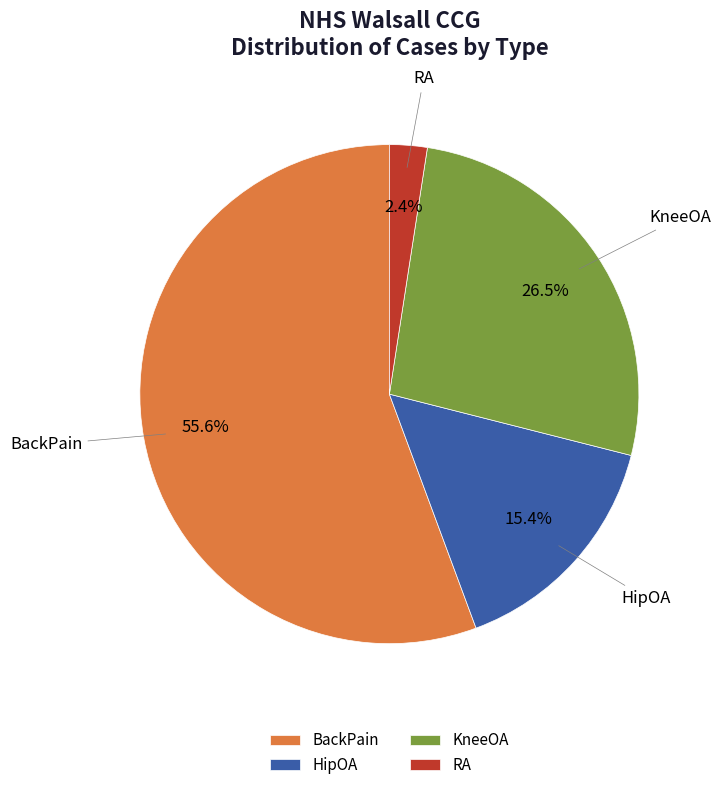

To the nearest percent, what is the difference between the largest and smallest slice percentages?

53%